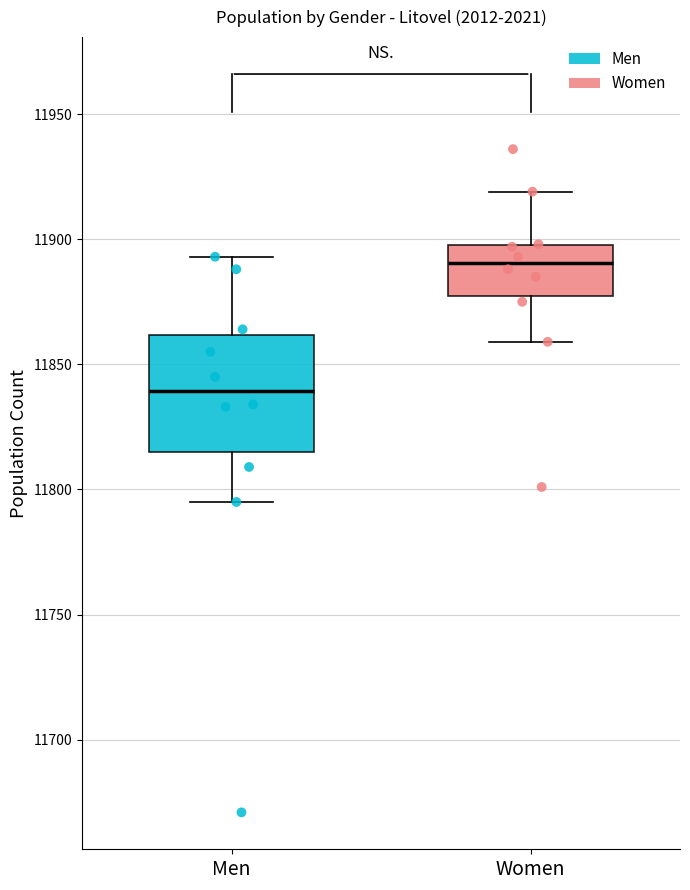

Reading left to right, transcribe this box plot: for each box, give where its median line is, the range the box spans, and where its two whiskers end, as read against the y-axis. The values are not printed on the chart, so give them approximately, as read against the axis.

Men: median 11840, box 11815 to 11860, whiskers 11795 to 11895
Women: median 11890, box 11880 to 11900, whiskers 11860 to 11920